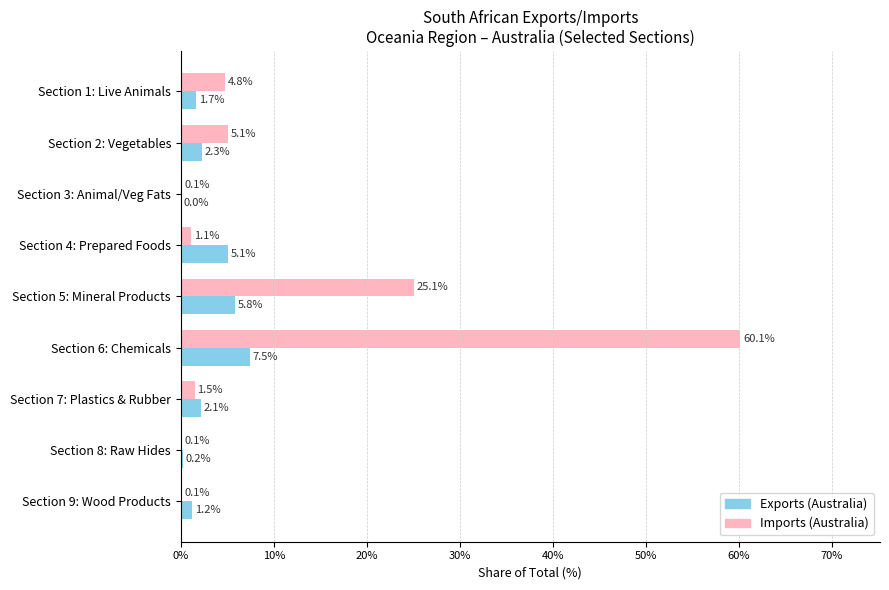

Is it true that Exports (Australia) equals 3.7 at Section 6: Chemicals?

False